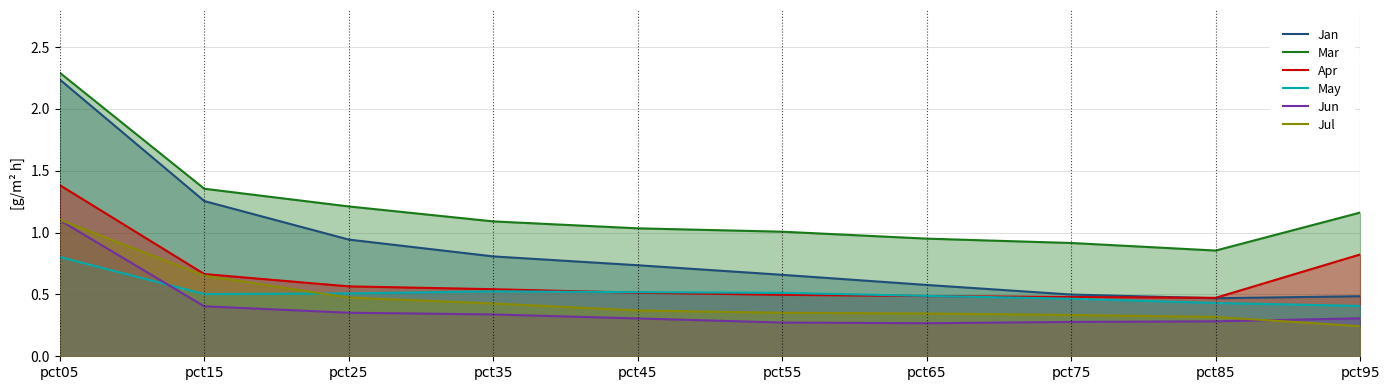

What is the difference between the highest and lowest values at pct45?

0.7